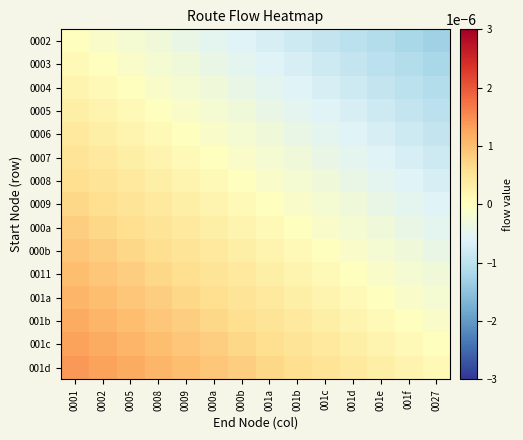

At how many categories does at least one series exceed 0?

14